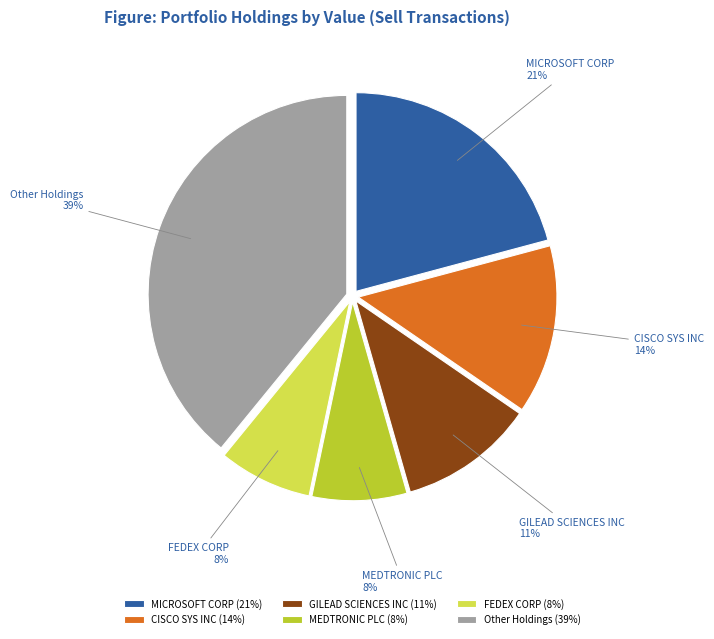

Count the number of slices in the pie.

6